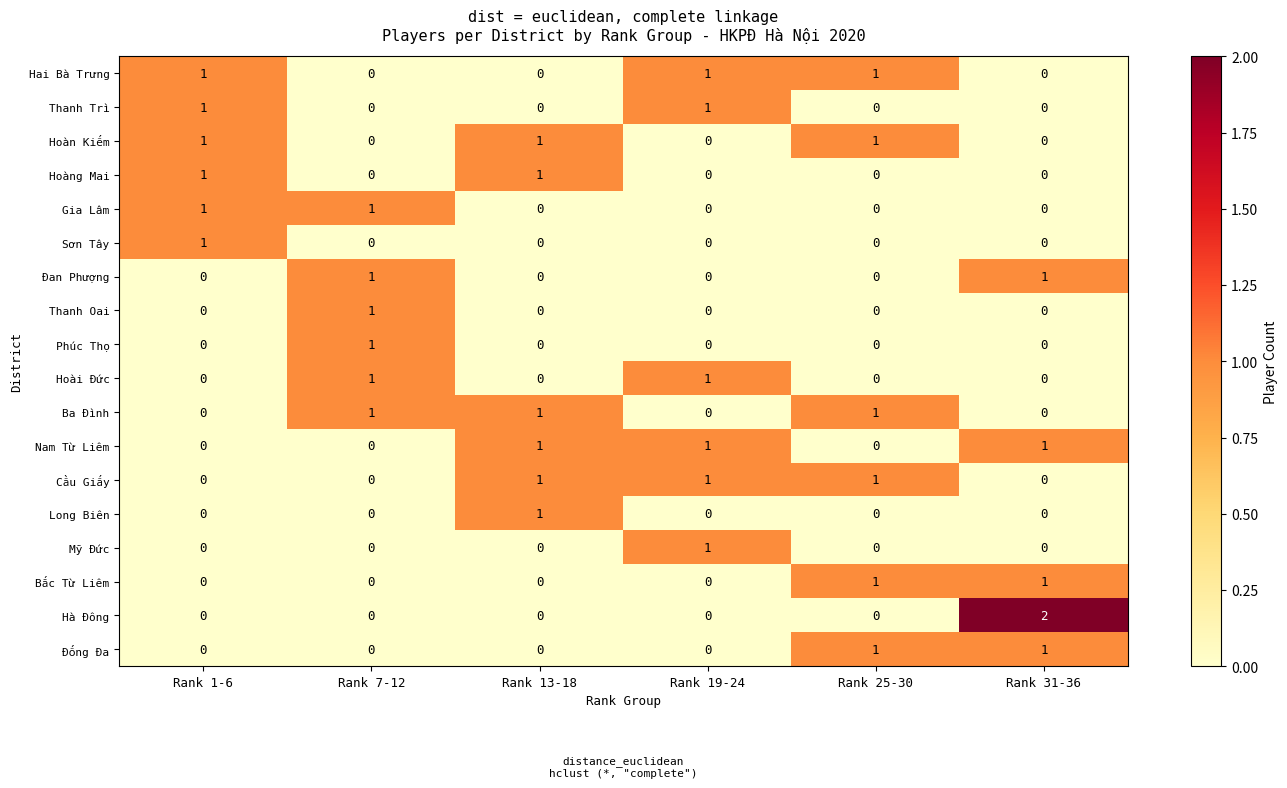

The value of Hai Bà Trưng at Rank 31-36 is 0. True or false?

True